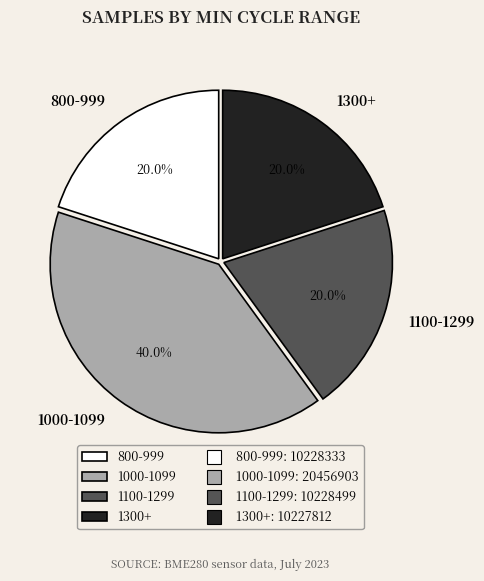

Combined, what portion of the pie is 1000-1099 and 1300+?

60.0%